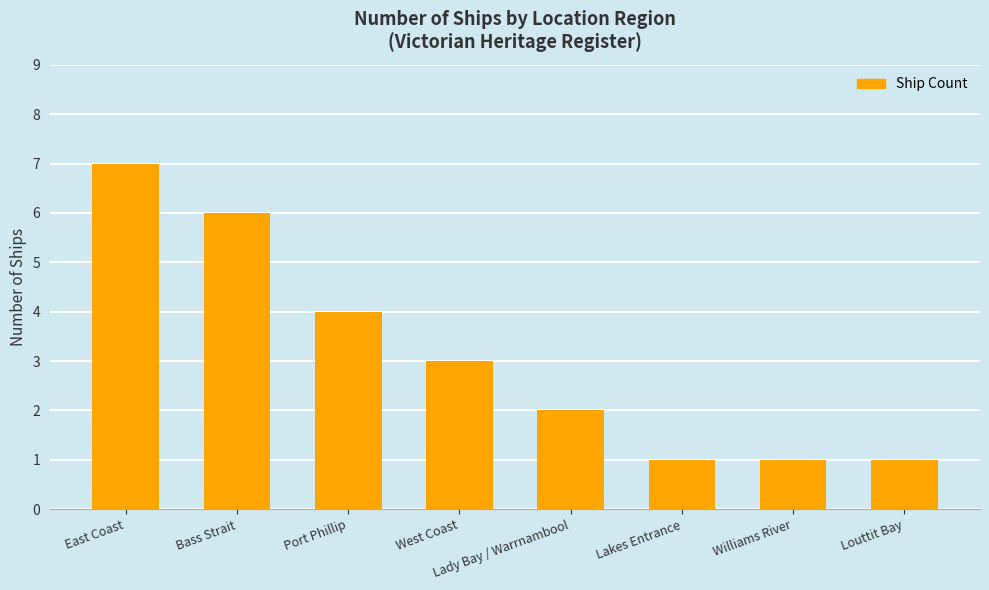

How many categories are shown in the chart?

8